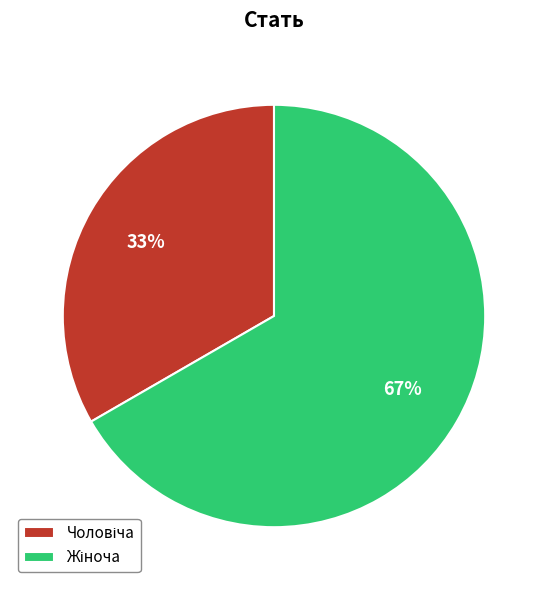

Does any single category account for the majority?

Yes